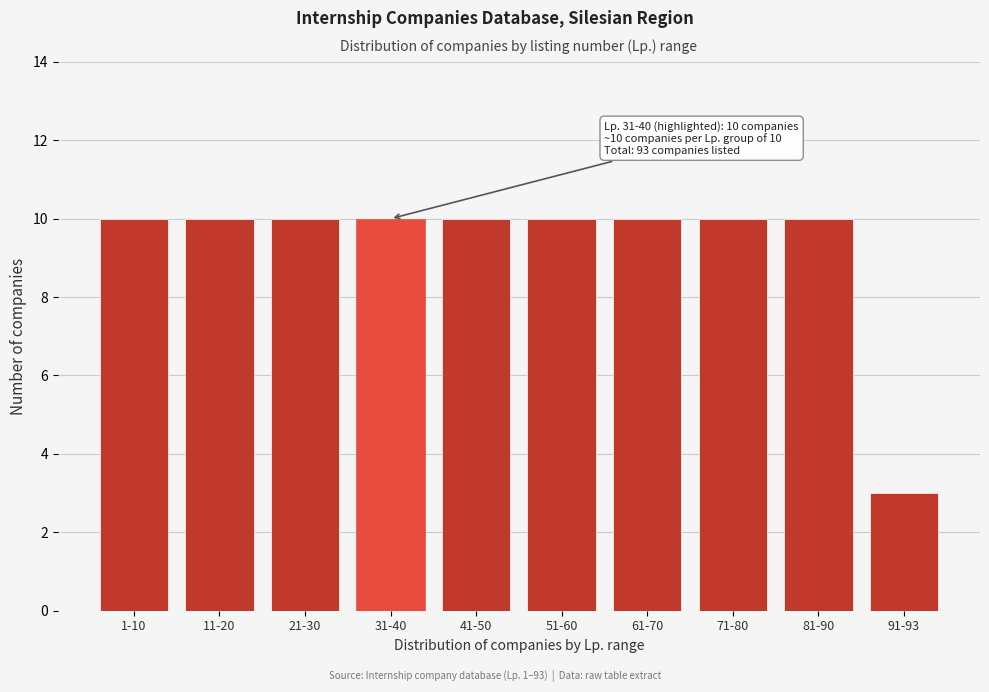

Reading left to right, what are all the values shown in this chart?

10	10	10	10	10	10	10	10	10	3